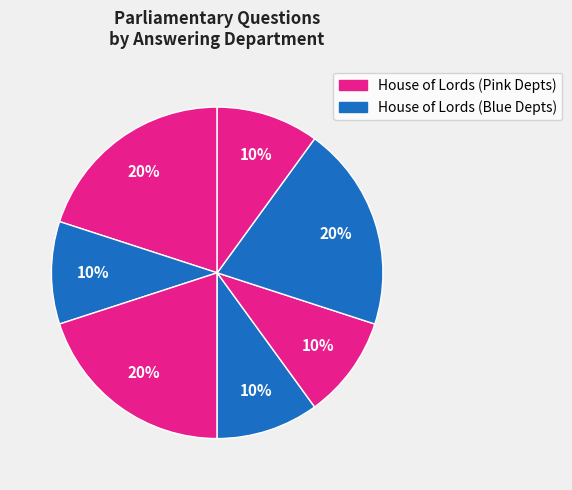

How many slices are in this pie chart?

7